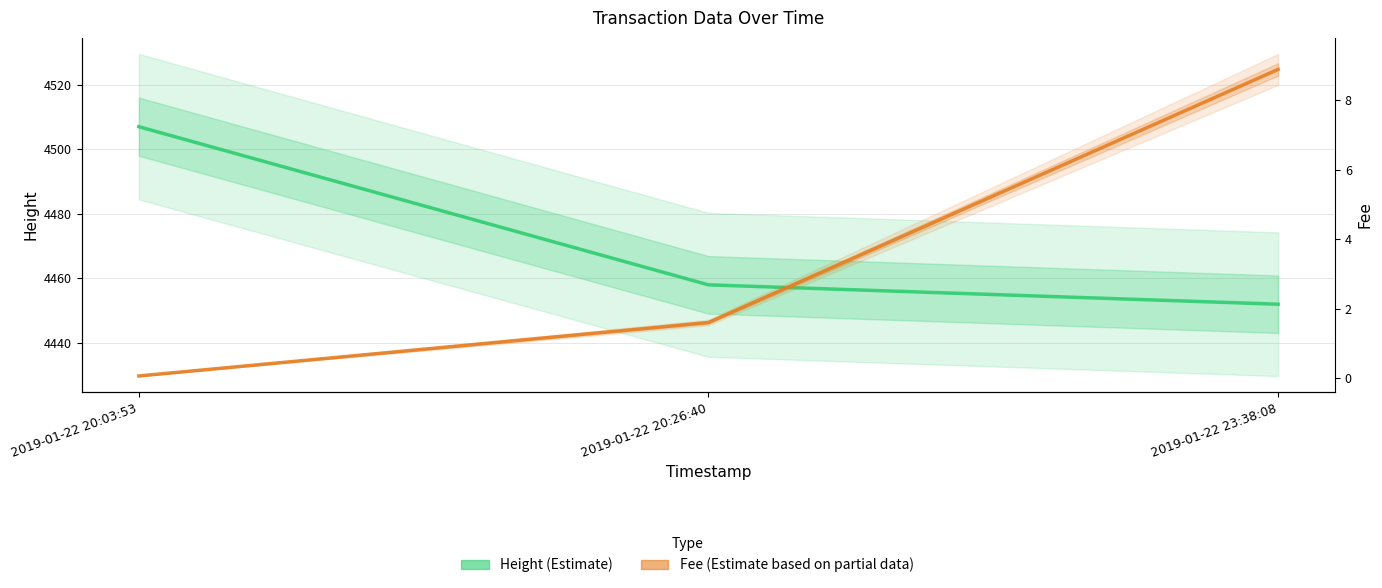

The value of Fee at 2019-01-22 23:38:08 is 3.9. True or false?

False